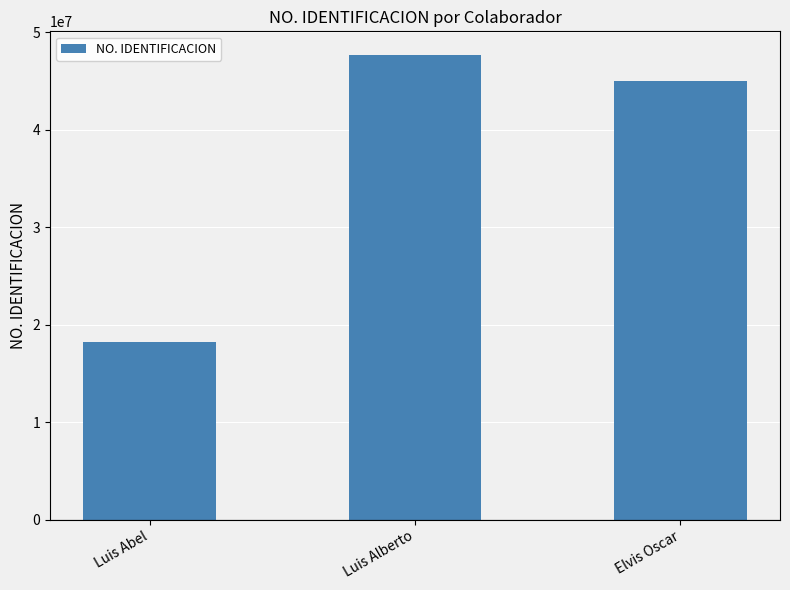

What is the minimum value shown in the chart?

18215969